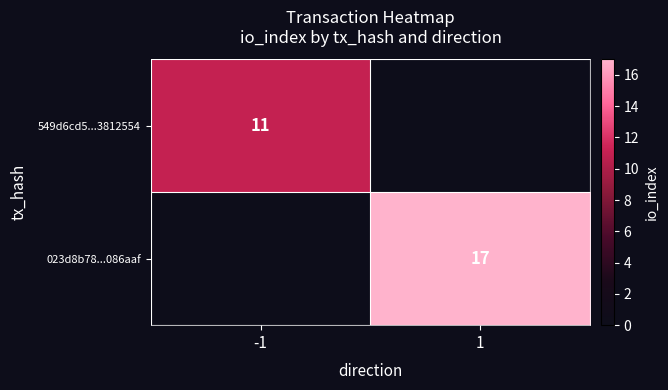

The value of 549d6cd5...3812554 at -1 is 19. True or false?

False